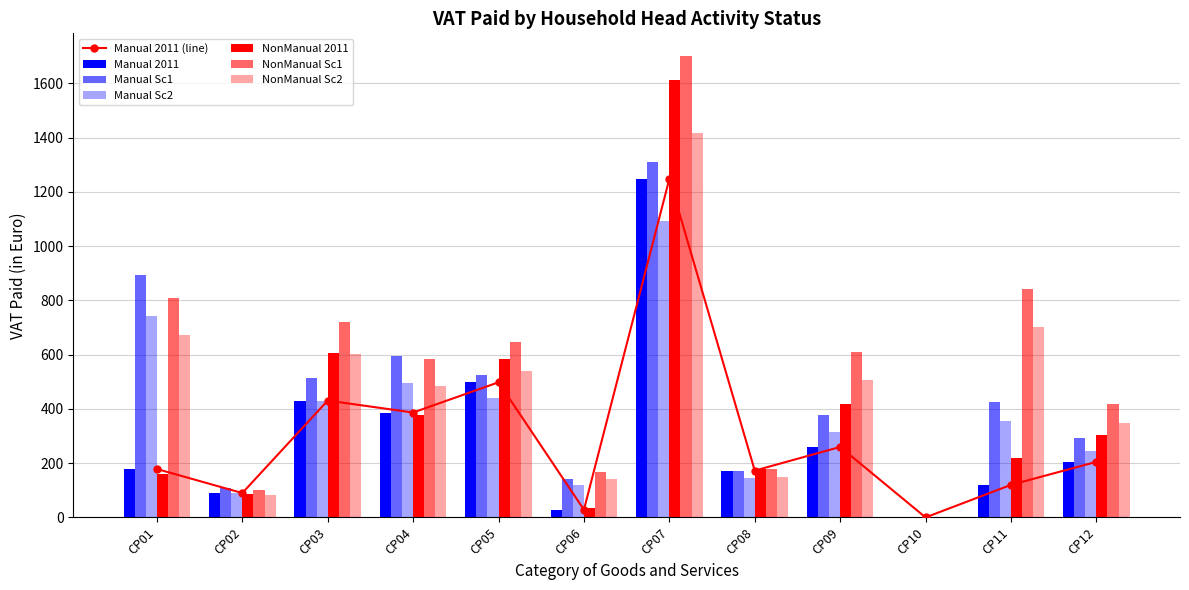

Does the chart contain stacked bars?

No